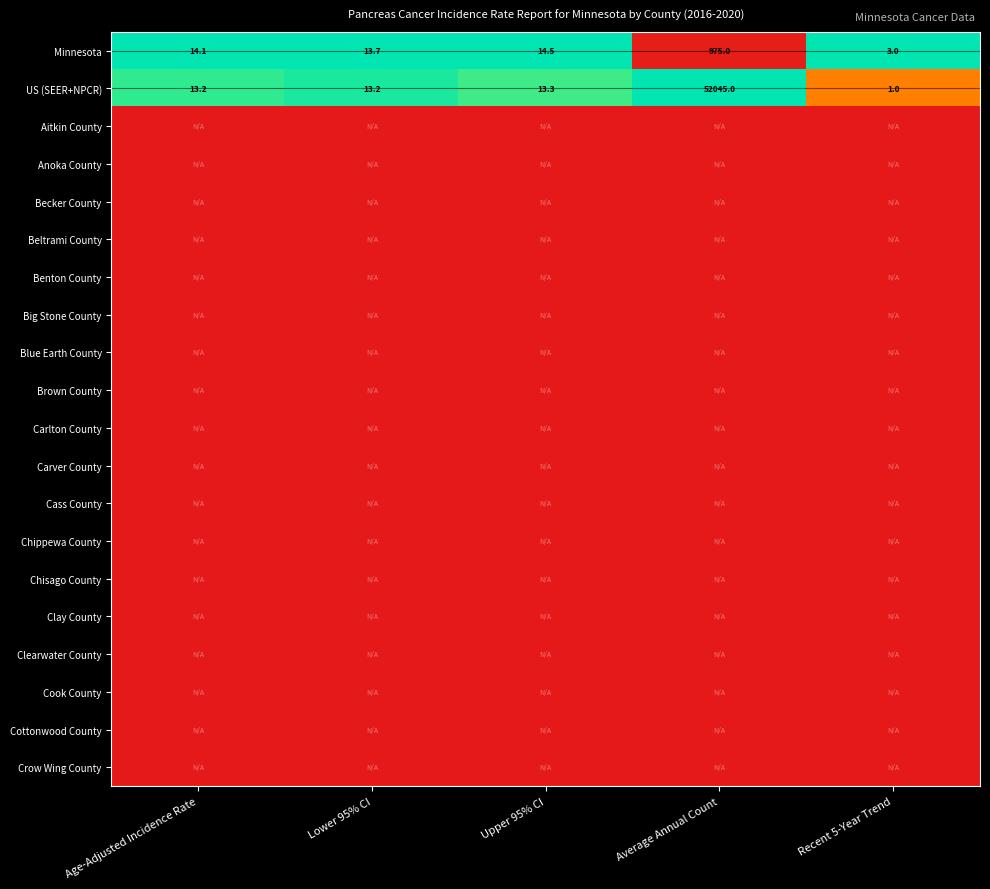

The value of Minnesota at Upper 95% CI is 14.5. True or false?

True